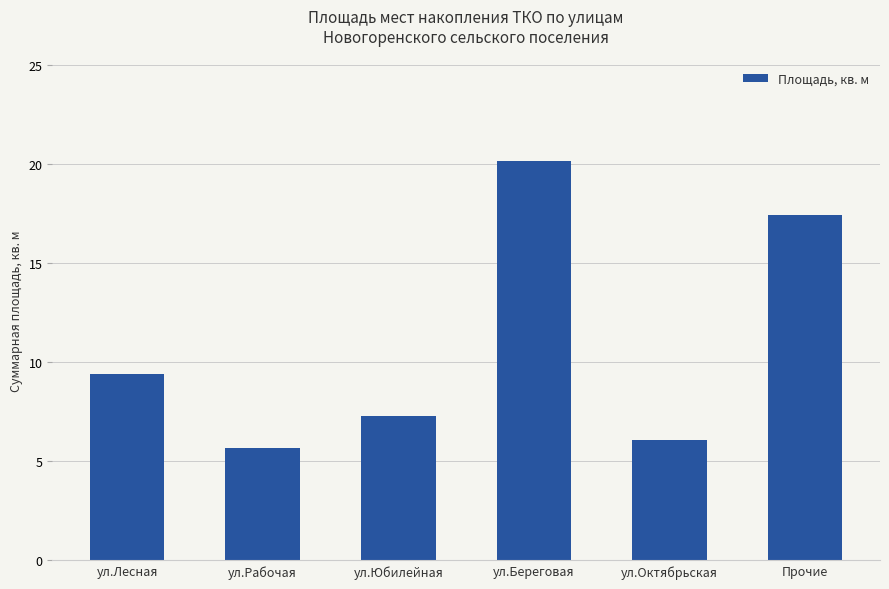

How many data points are less than 9?

3